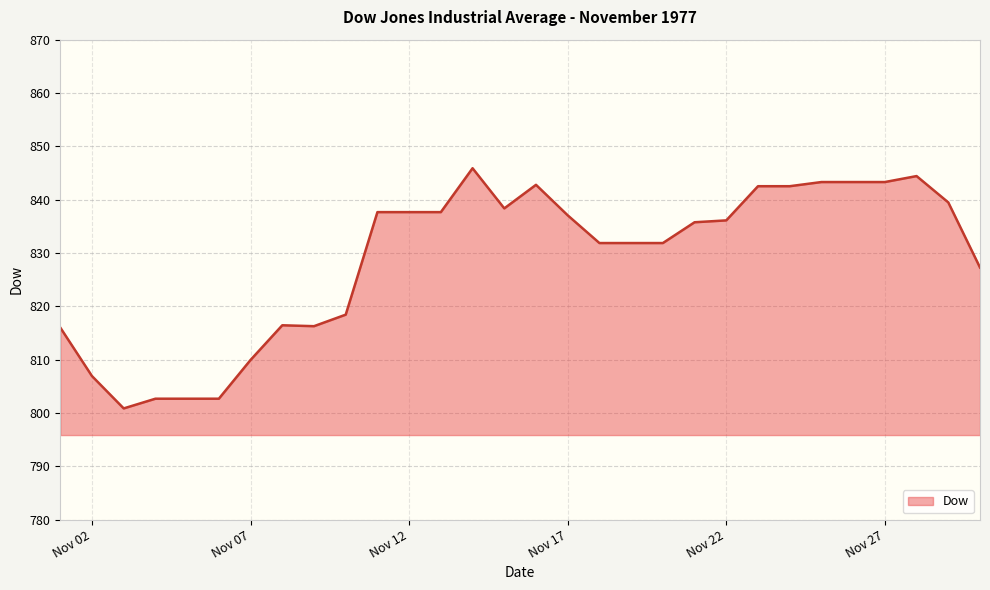

What is the difference between the maximum and minimum values?

45.0